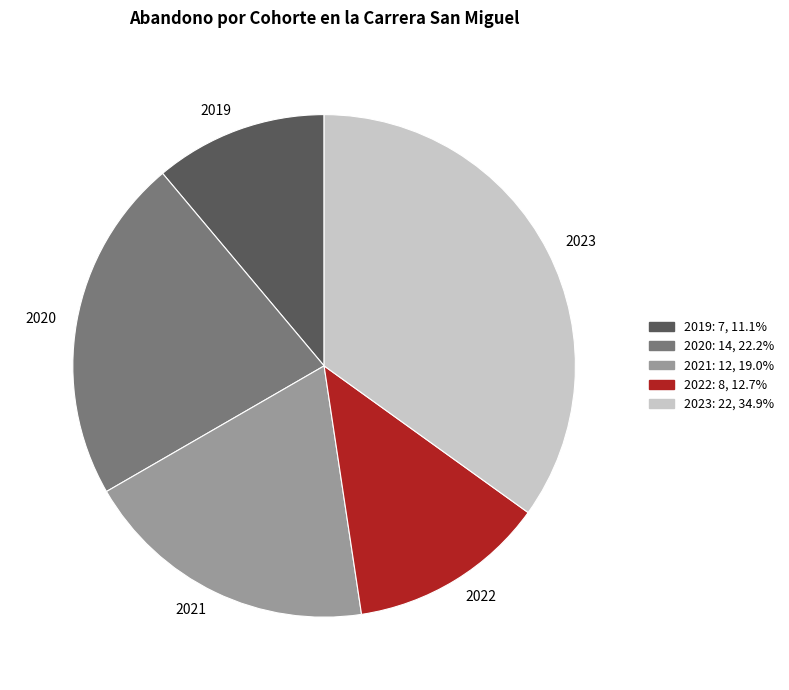

Which slice is the smallest?

2019